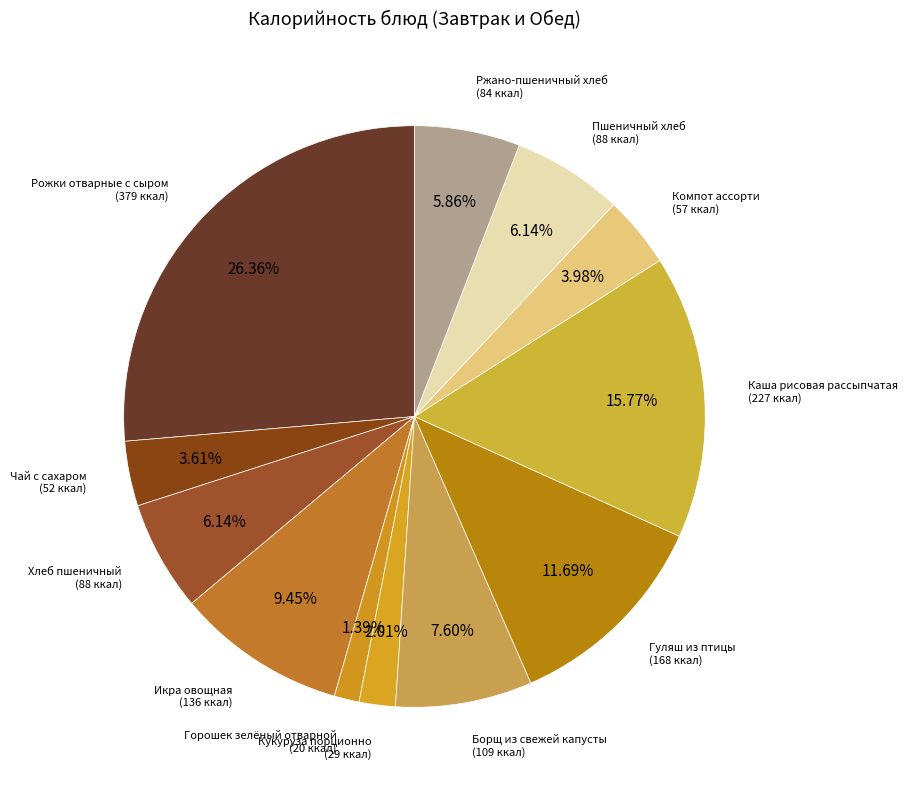

To the nearest percent, what percentage of the pie is Чай с сахаром?

4%